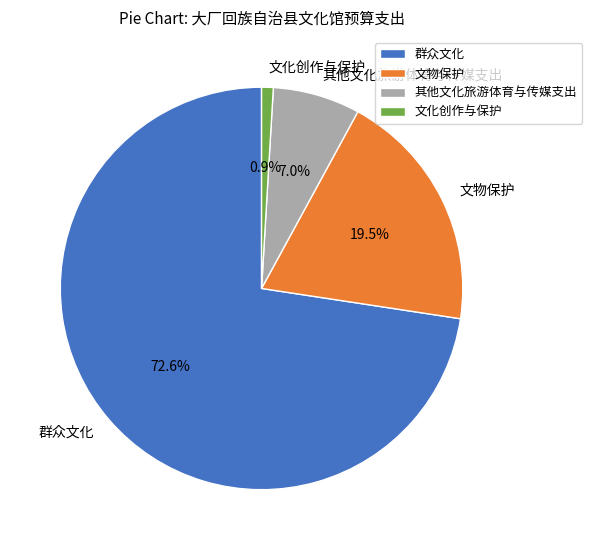

To the nearest percent, what is the difference between the 群众文化 and 文物保护 slice percentages?

53%